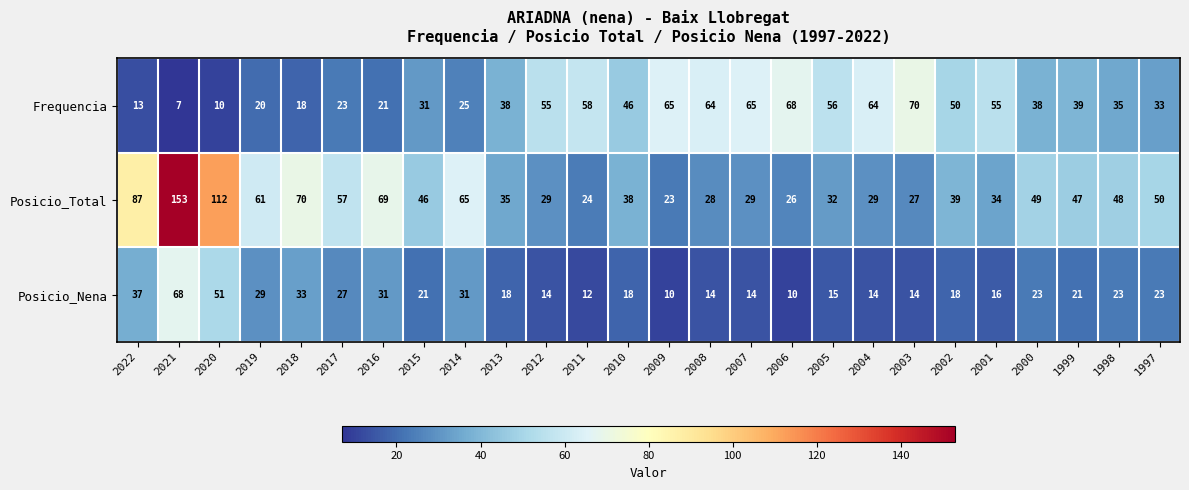

Between 2017 and 2013, which series saw the biggest shift?

Posicio_Total